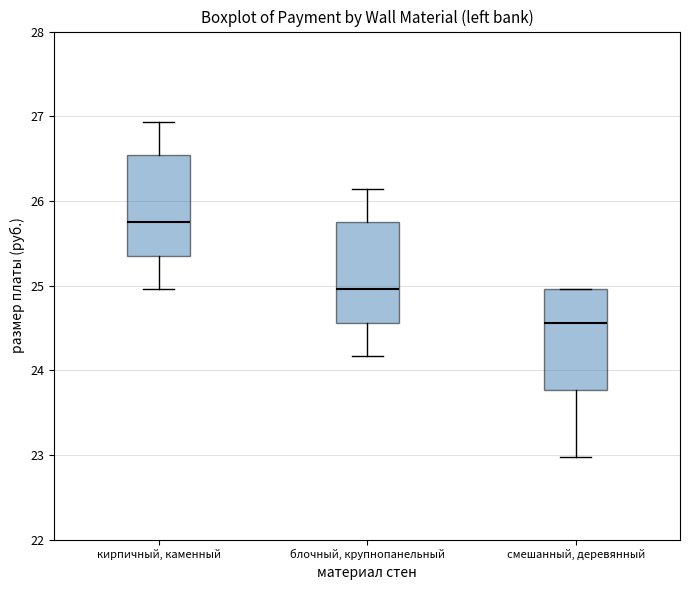

Which box has the lowest median line?

смешанный, деревянный